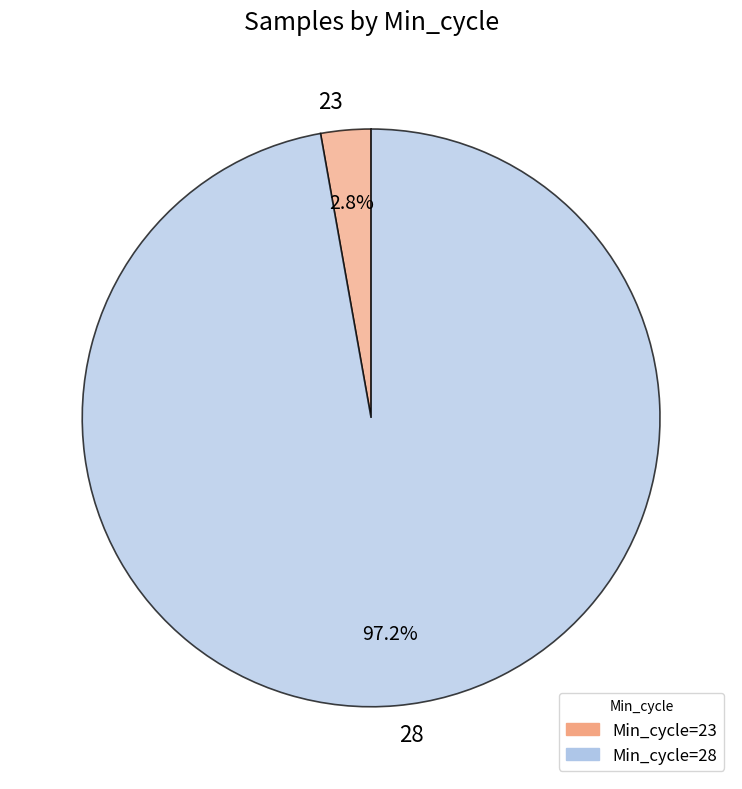

Which has a higher value, 28 or 23?

28